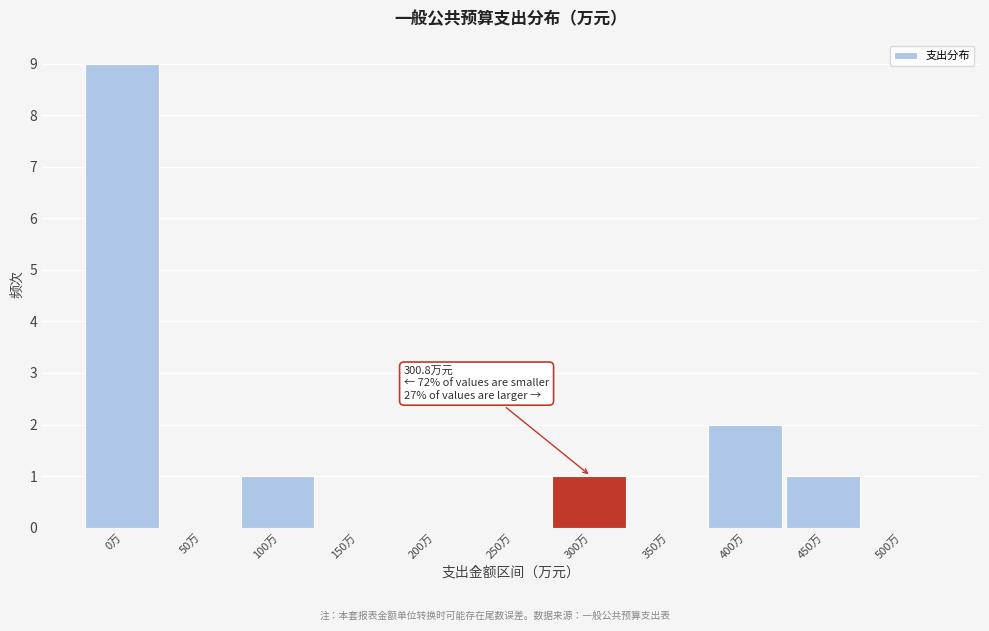

Reading left to right, extract all data points from this chart.

0万=9	50万=0	100万=1	150万=0	200万=0	250万=0	300万=1	350万=0	400万=2	450万=1	500万=0